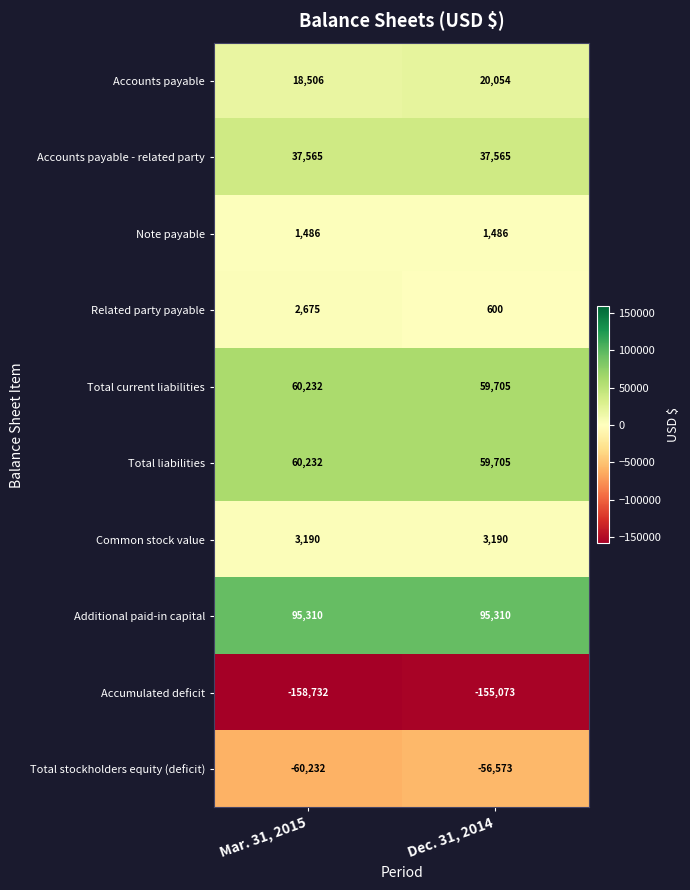

What is the average value of the Total stockholders equity (deficit) series?

-58402